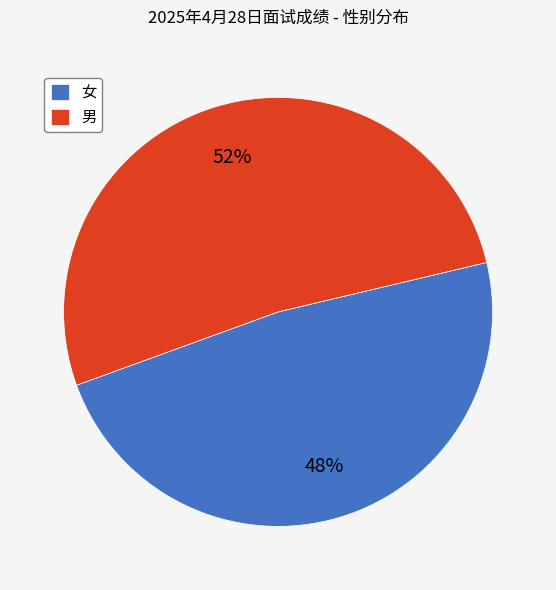

What is the largest slice in the pie chart?

男